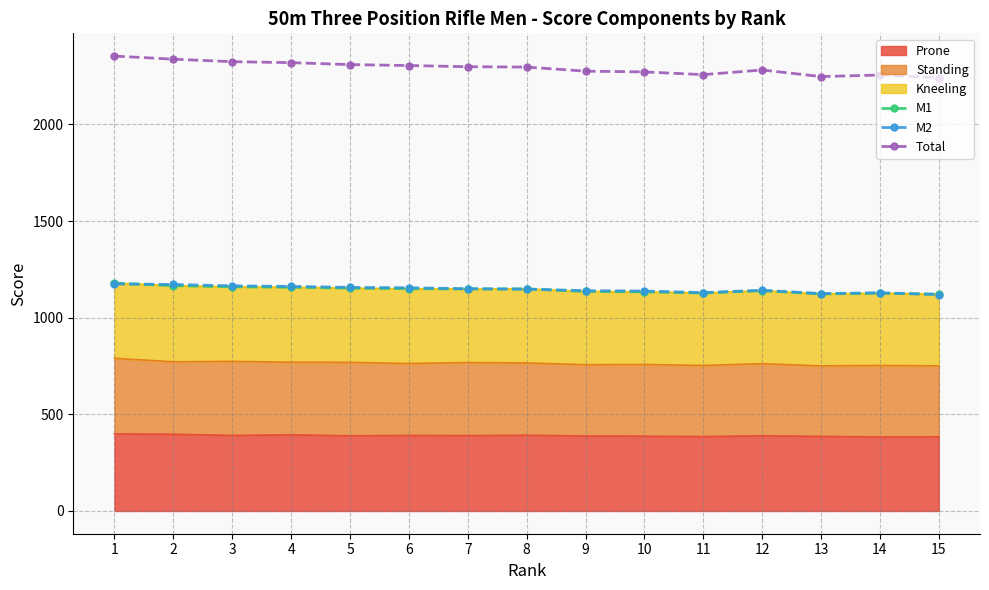

True or false: M1 and M2 cross at least once.

True